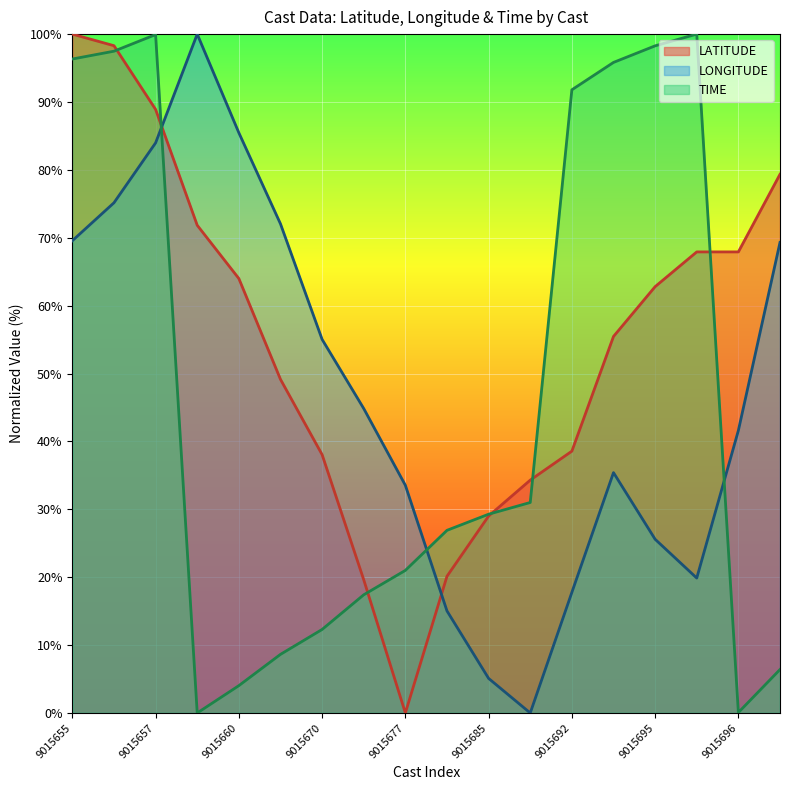

True or false: LONGITUDE has more than 2 interior local peaks.

False